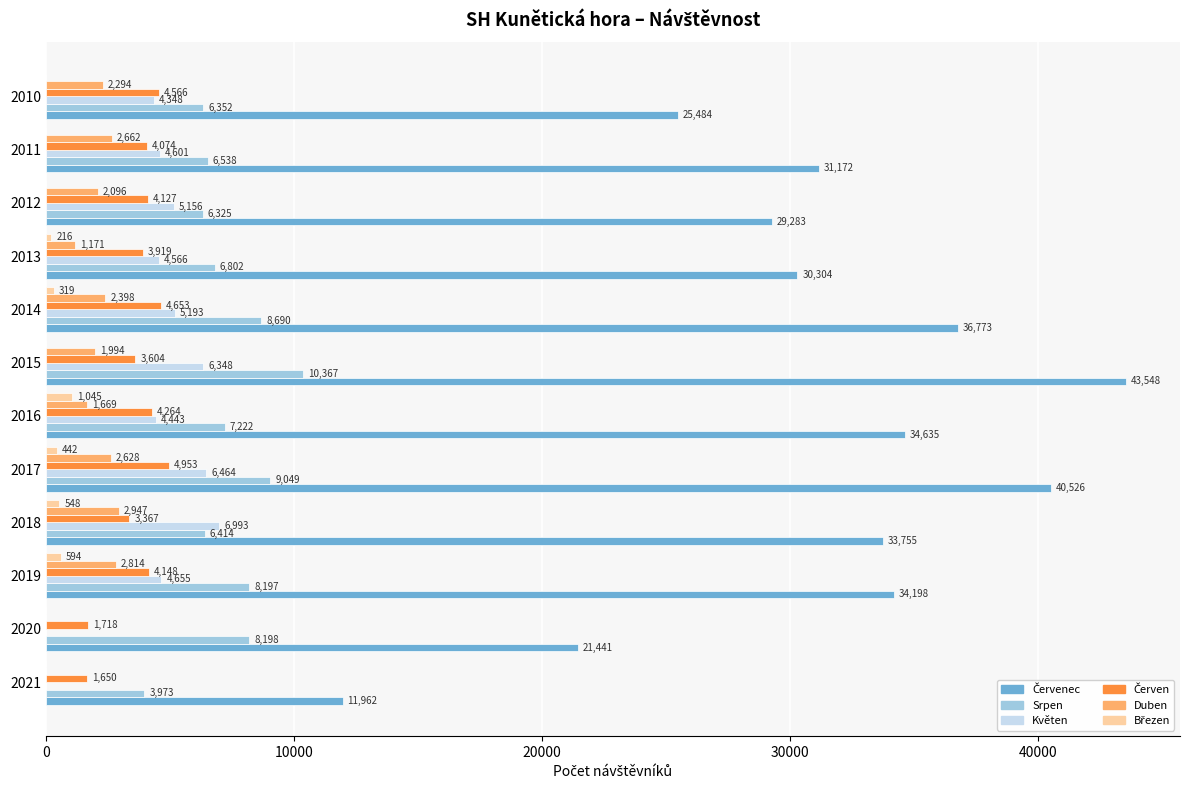

Read the Duben value at 2019, to the nearest 50.

2800